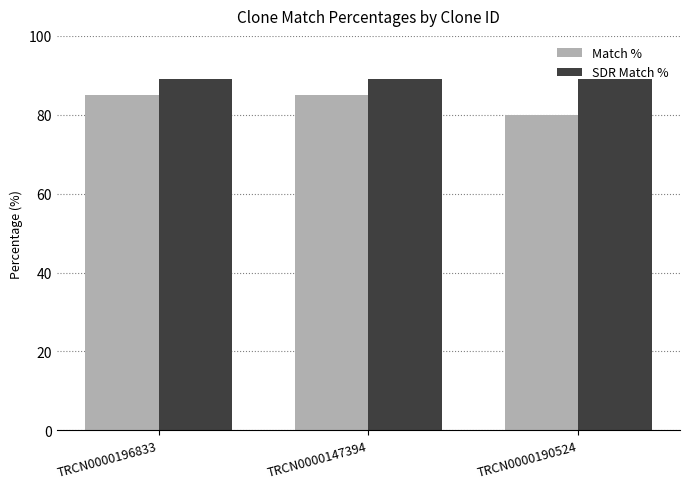

Is the value of SDR Match % at TRCN0000147394 greater than the value of Match % at TRCN0000196833?

Yes